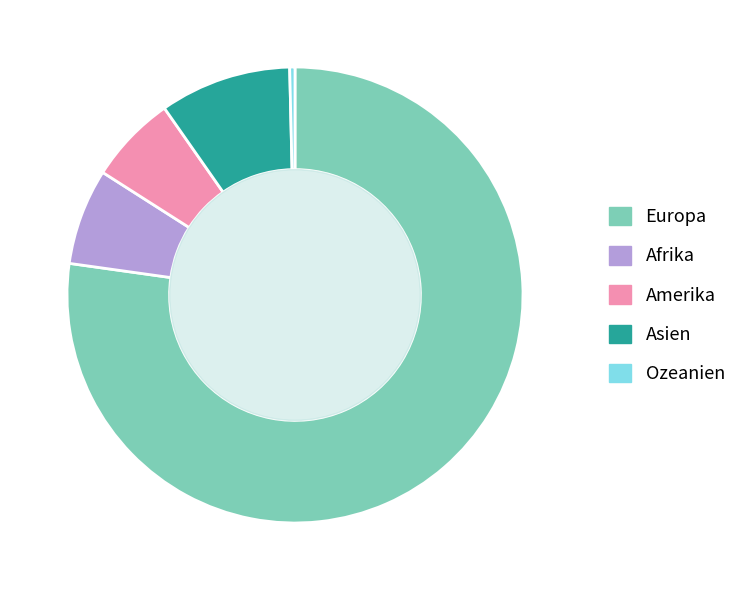

Rank the categories by value from lowest to highest.

Ozeanien, Amerika, Afrika, Asien, Europa